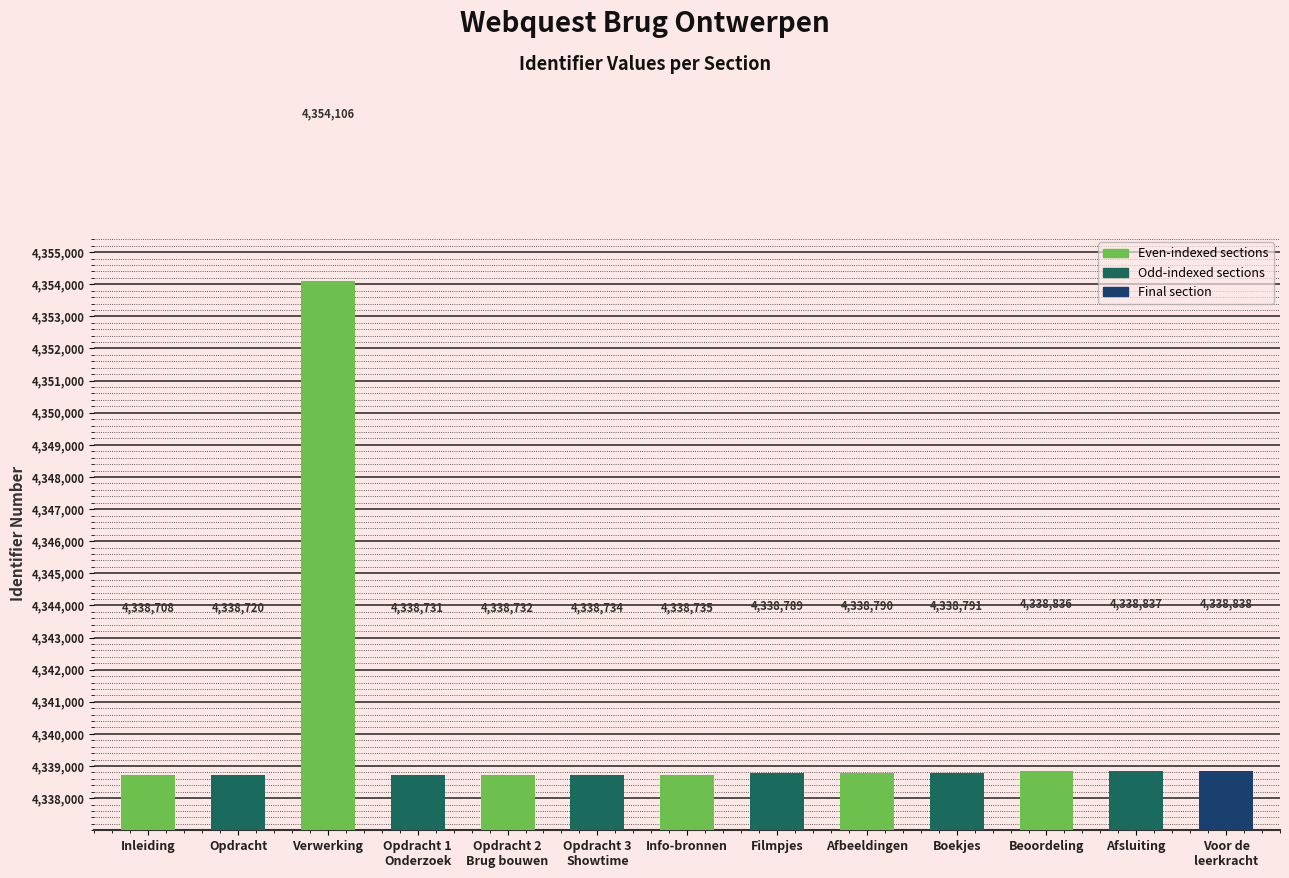

The chart shows a value of 4338734 at Opdracht 3
Showtime. True or false?

True